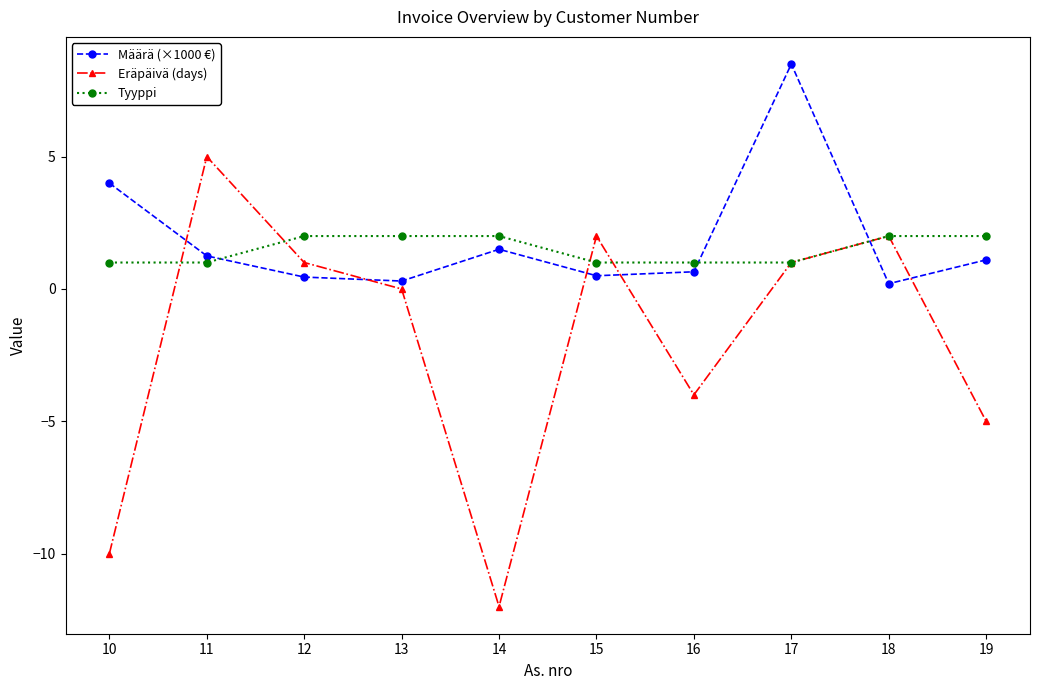

What is the sum of all Tyyppi values?

15.0